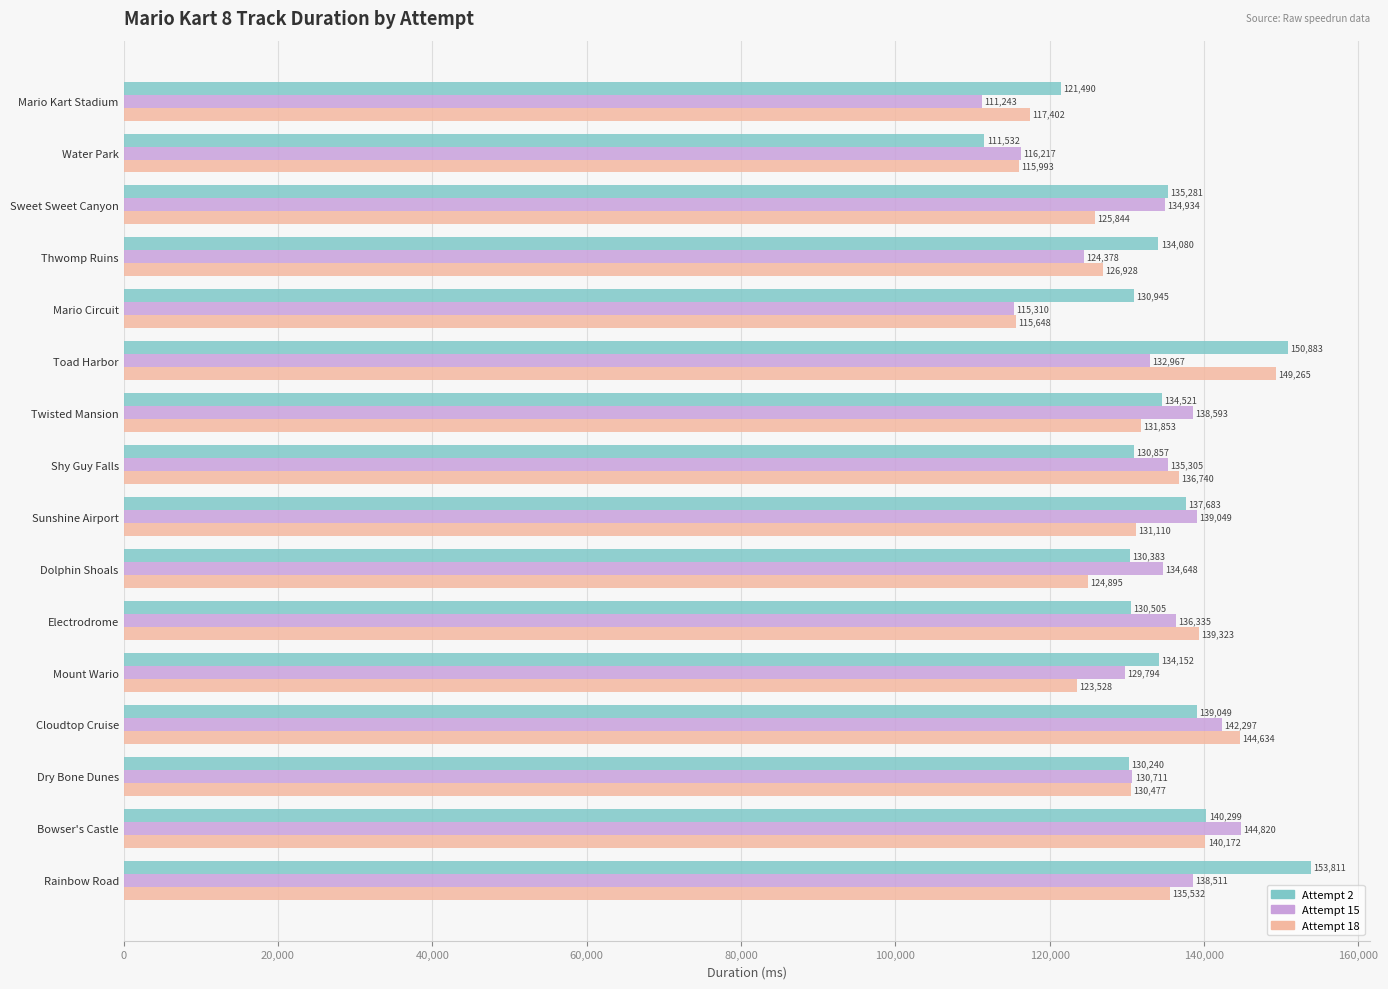

What is the difference between the highest and lowest values at Cloudtop Cruise?

5585